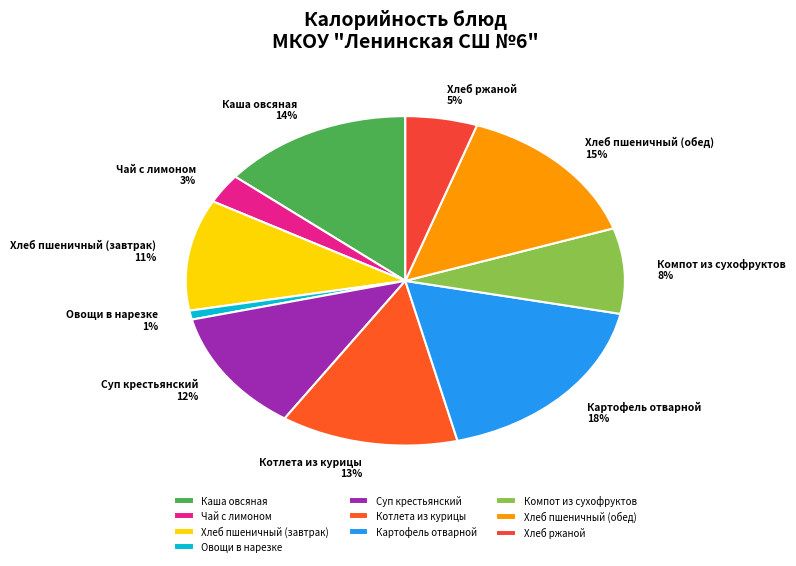

The Хлеб ржаной slice represents 5% of the pie. True or false?

True